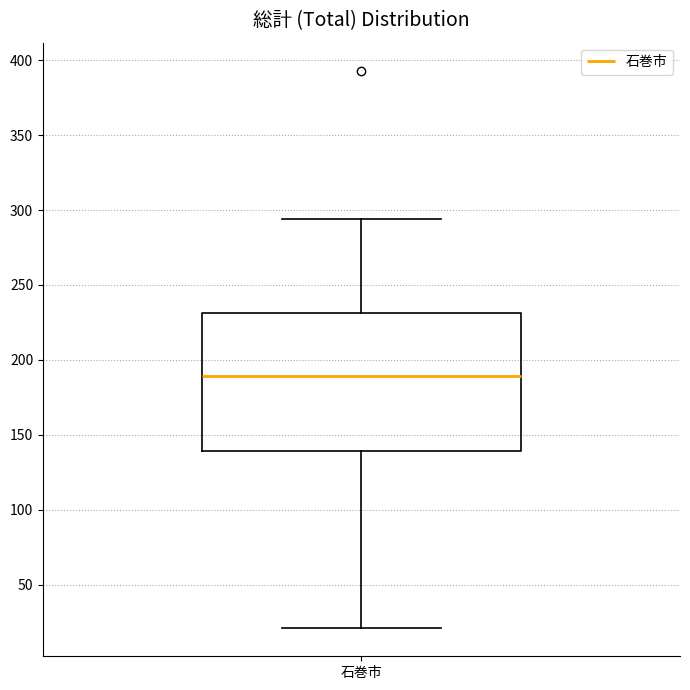

Transcribe this box plot: give where the median line is, the range the box spans, and where the two whiskers end, as read against the y-axis. The values are not printed on the chart, so give them approximately, as read against the axis.

median 190, box 140 to 230, whiskers 20 to 295